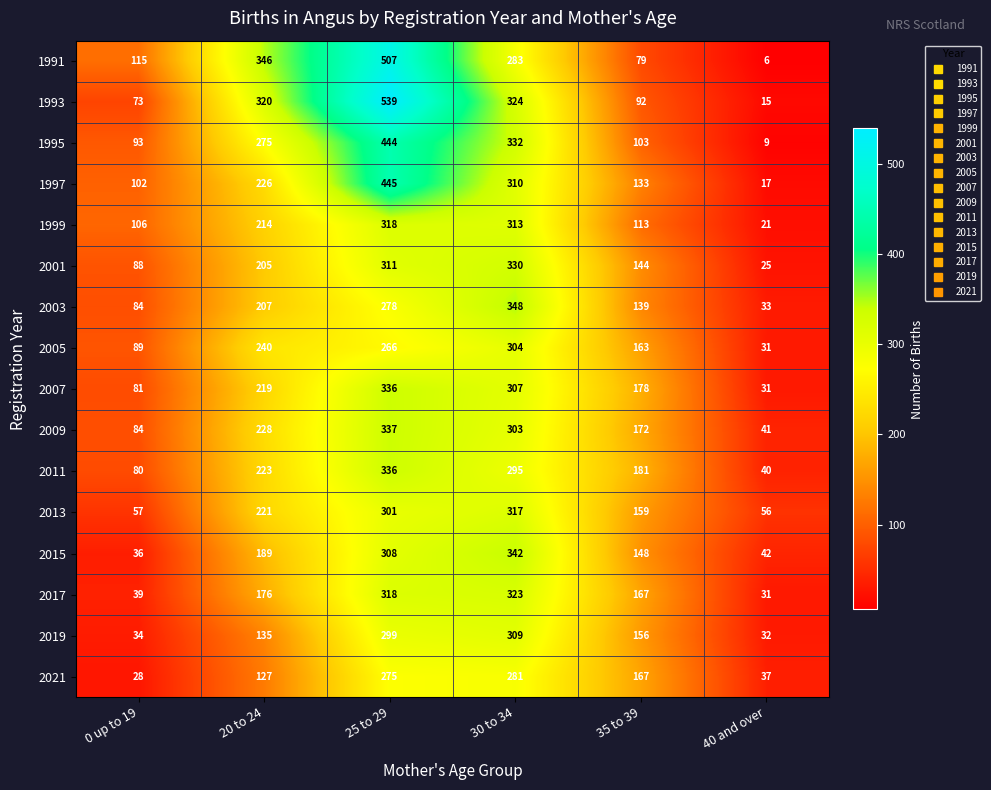

List the labels in order of 2017 value, largest first.

30 to 34, 25 to 29, 20 to 24, 35 to 39, 0 up to 19, 40 and over